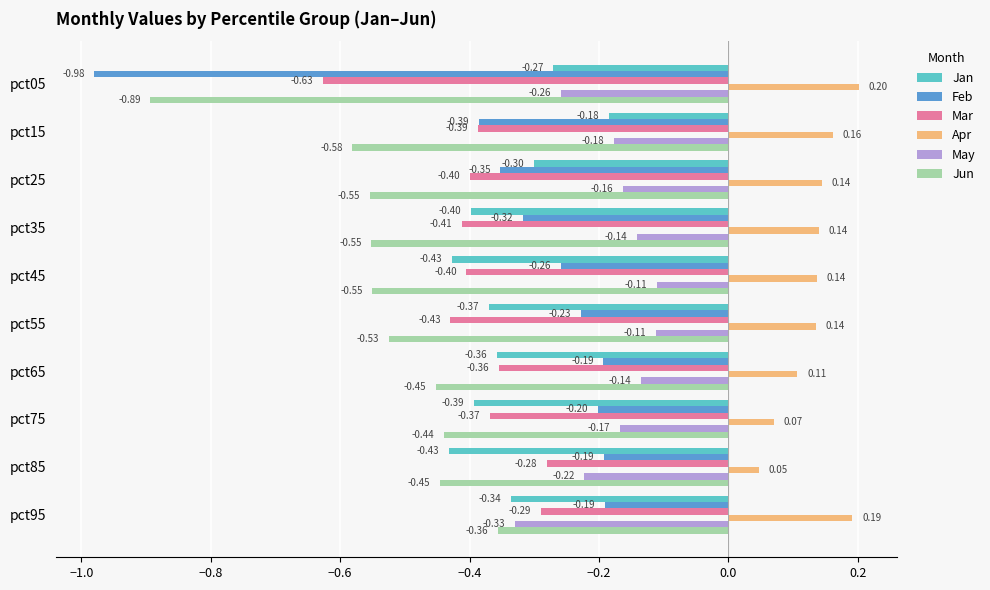

Rank the series by their maximum value, from lowest to highest.

Jun, Mar, Feb, Jan, May, Apr